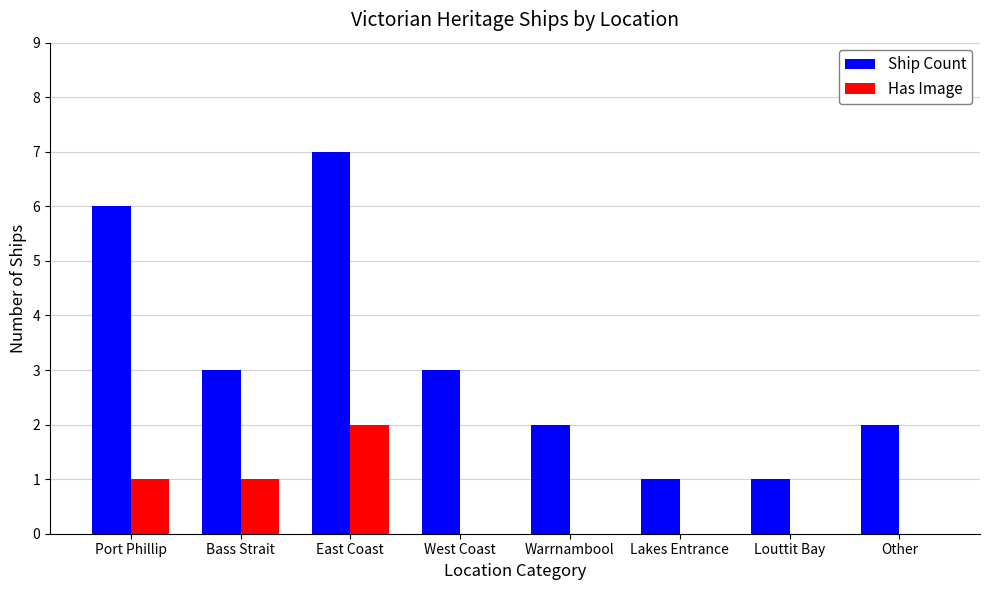

Reading left to right, extract all data points from this chart.

Ship Count: Port Phillip=6	Bass Strait=3	East Coast=7	West Coast=3	Warrnambool=2	Lakes Entrance=1	Louttit Bay=1	Other=2
Has Image: Port Phillip=1	Bass Strait=1	East Coast=2	West Coast=0	Warrnambool=0	Lakes Entrance=0	Louttit Bay=0	Other=0